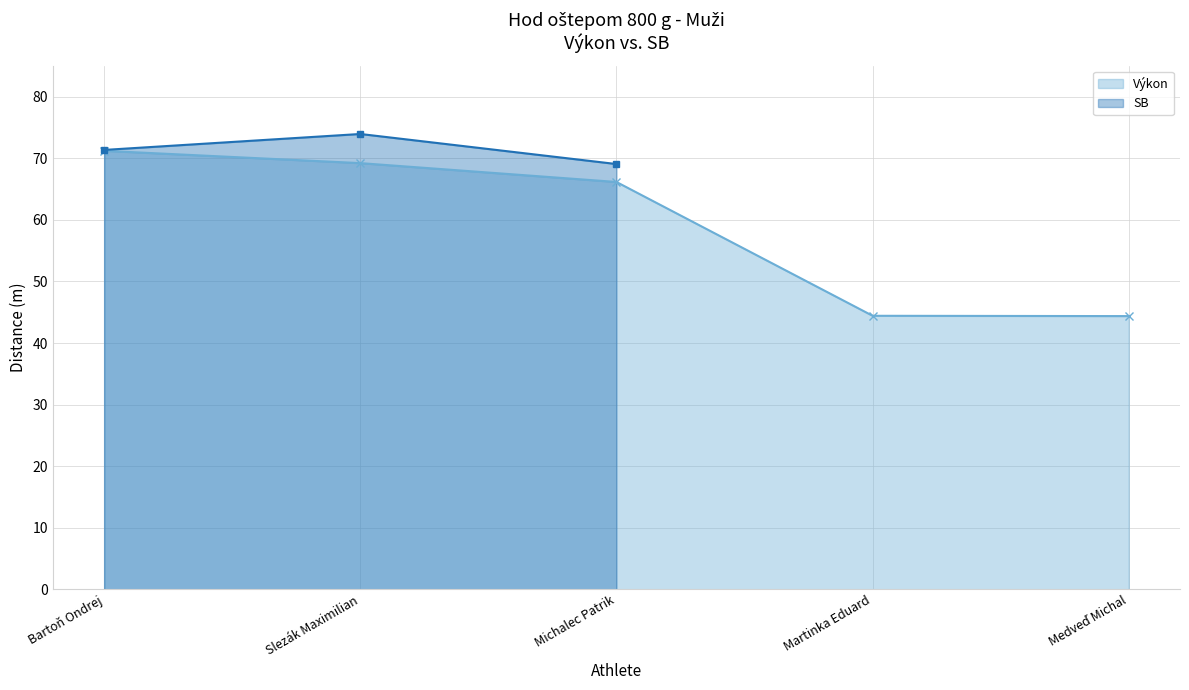

The SB series shows 103.2 at Slezák Maximilian. True or false?

False